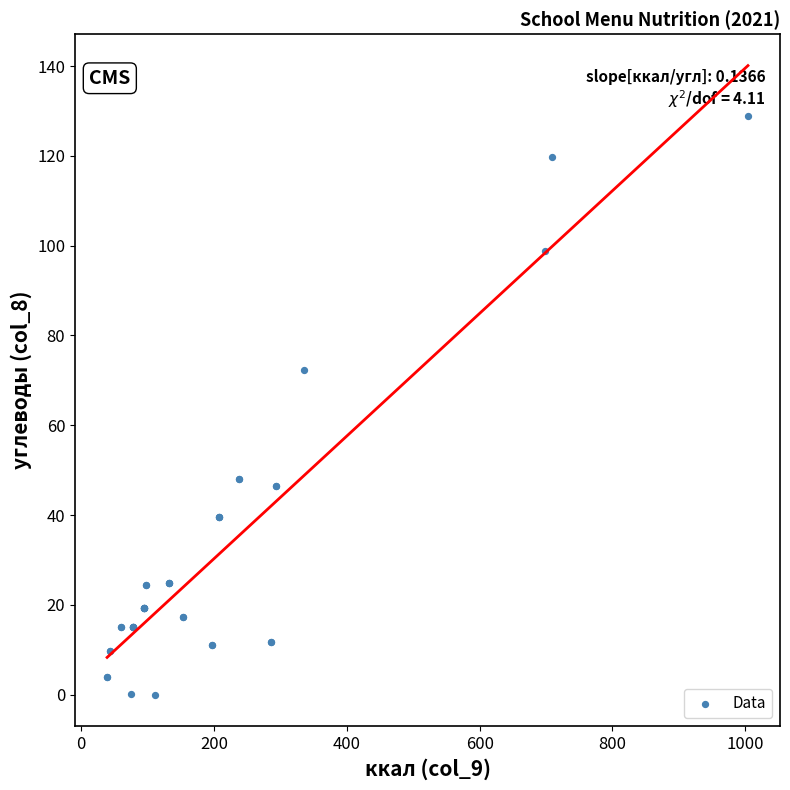

What Y value in the scatter plot is closest to 64?

72.4